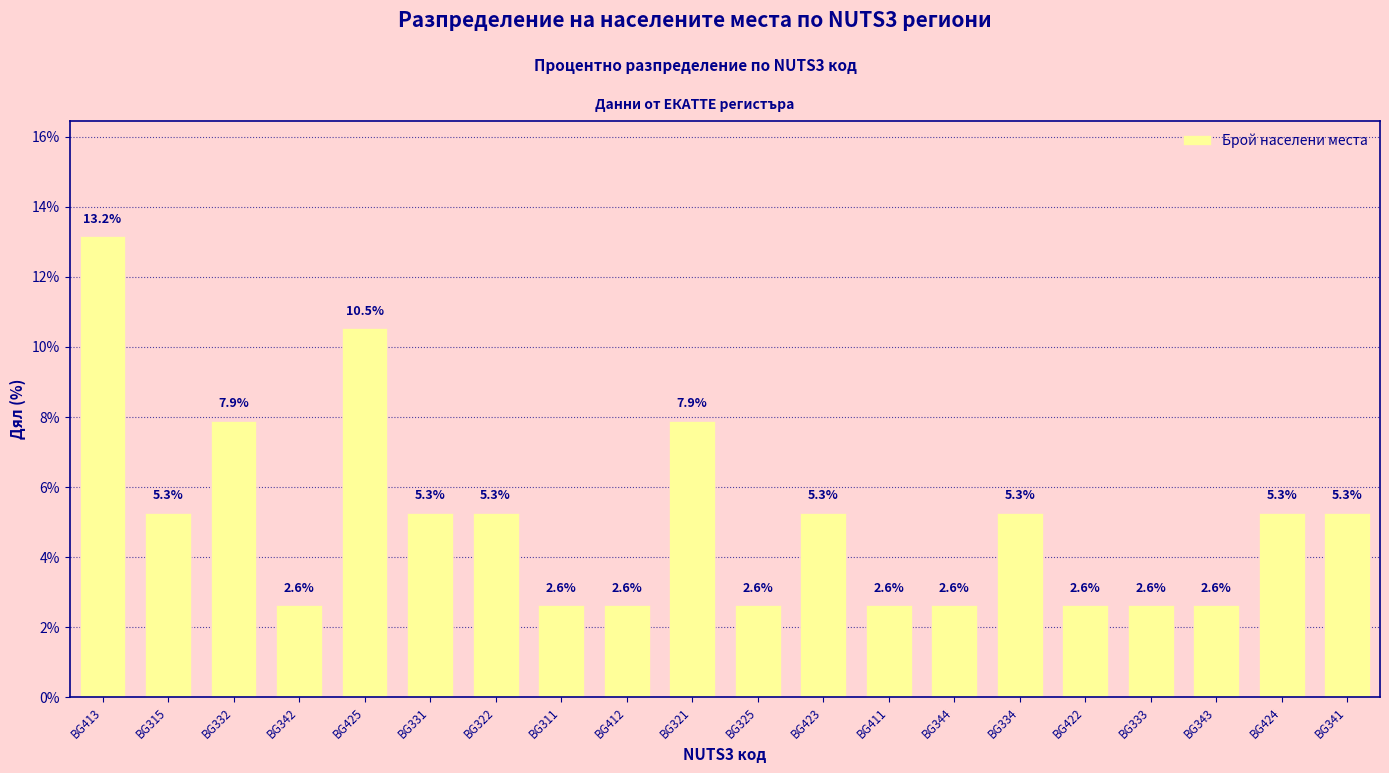

Reading left to right, list all the values displayed in this chart.

BG413=13.2	BG315=5.3	BG332=7.9	BG342=2.6	BG425=10.5	BG331=5.3	BG322=5.3	BG311=2.6	BG412=2.6	BG321=7.9	BG325=2.6	BG423=5.3	BG411=2.6	BG344=2.6	BG334=5.3	BG422=2.6	BG333=2.6	BG343=2.6	BG424=5.3	BG341=5.3